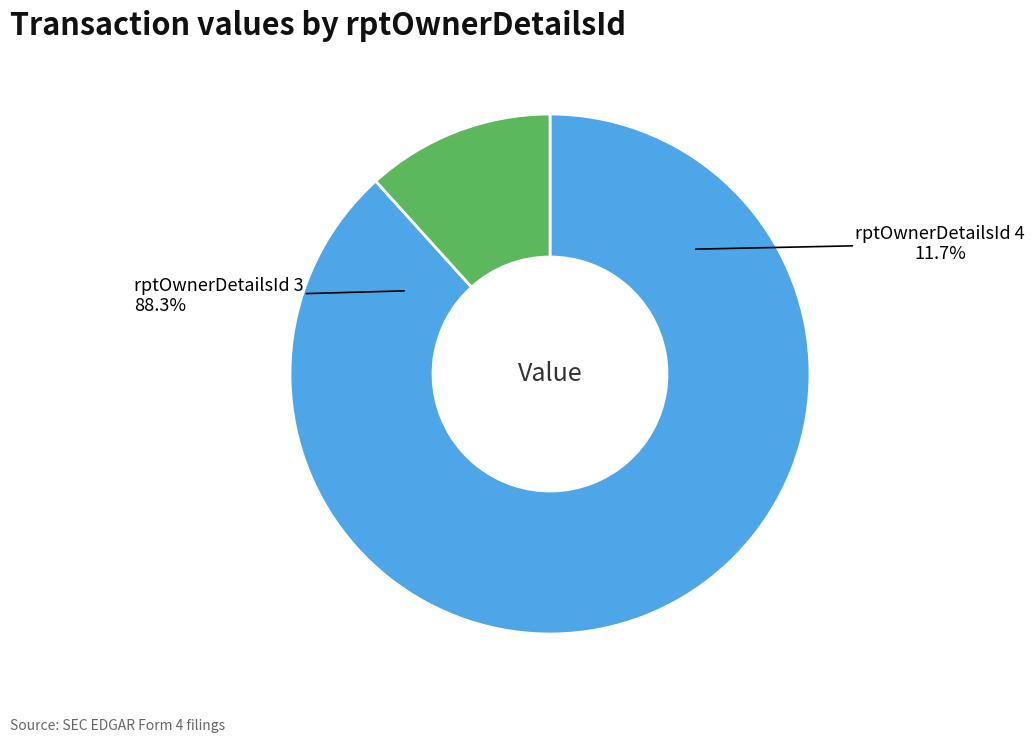

Rank the categories by value from lowest to highest.

4, 3